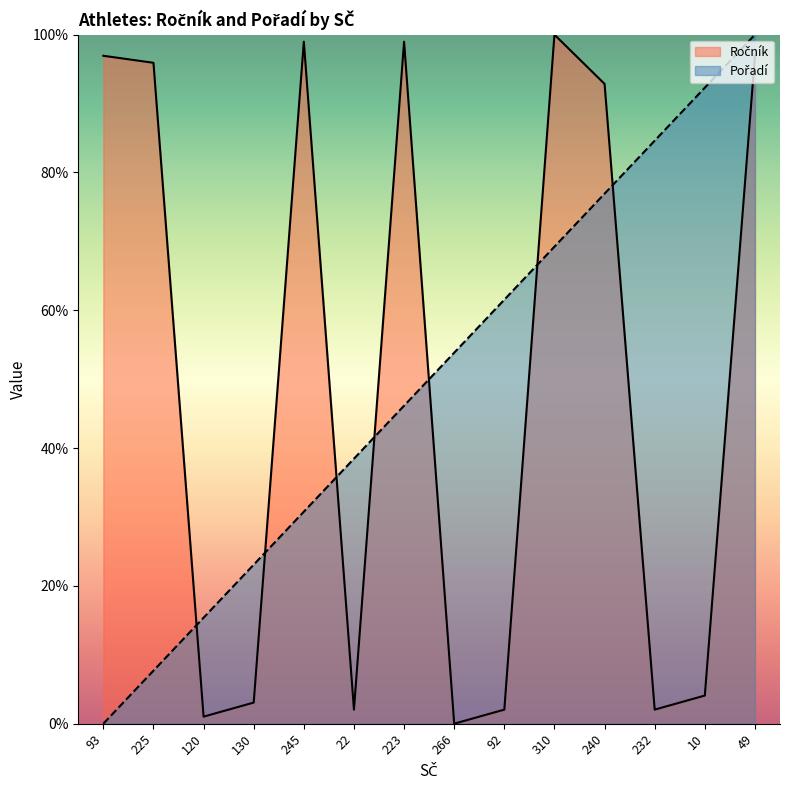

Count the number of categories in the chart.

14